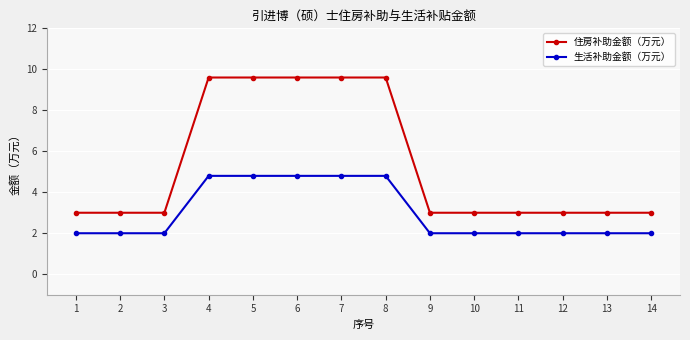

What is the sum of all 住房补助金额（万元） values?

75.0